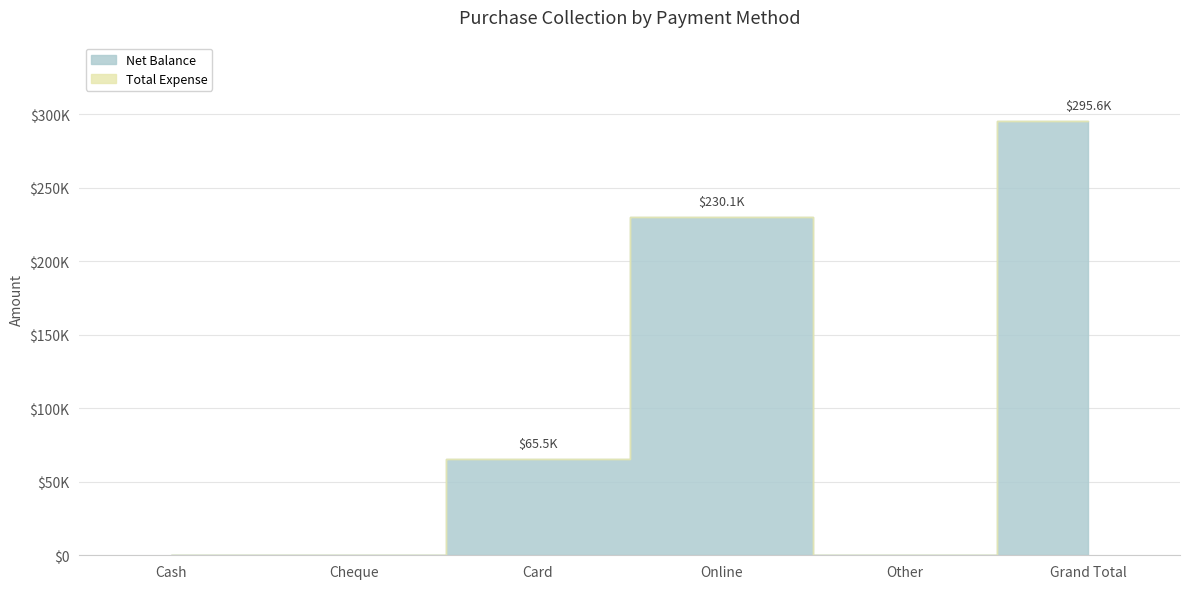

True or false: Total Expense and Net Balance intersect in this chart.

False